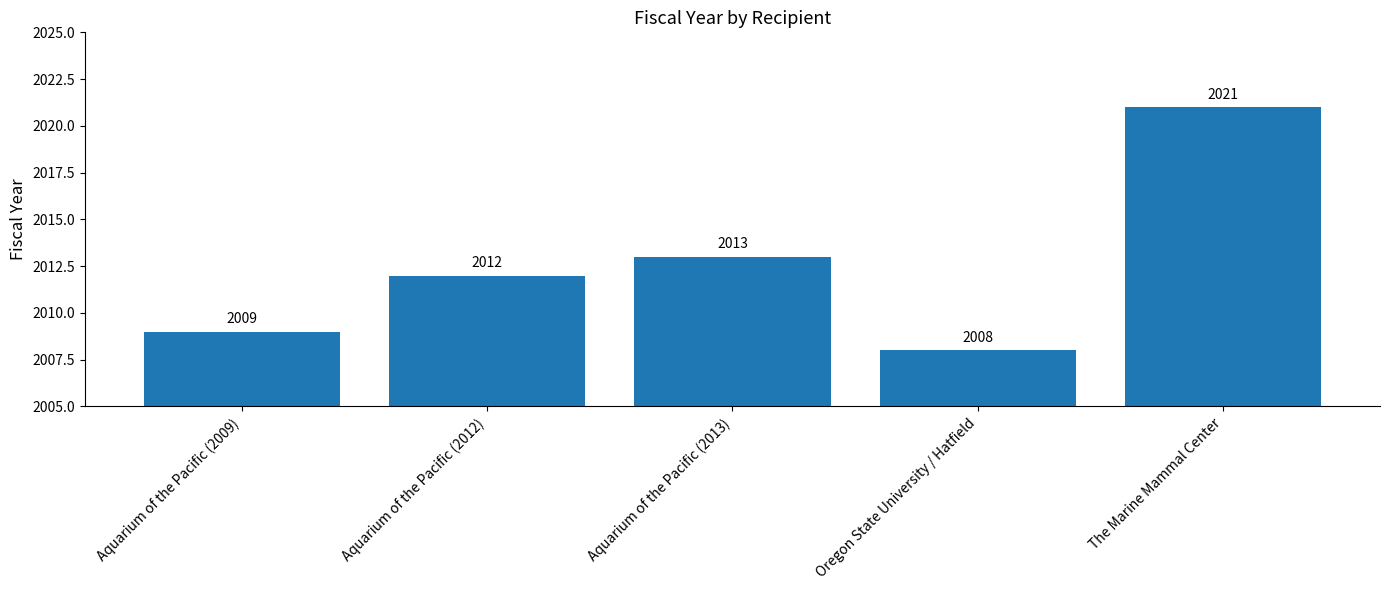

How many data points does each series have?

5